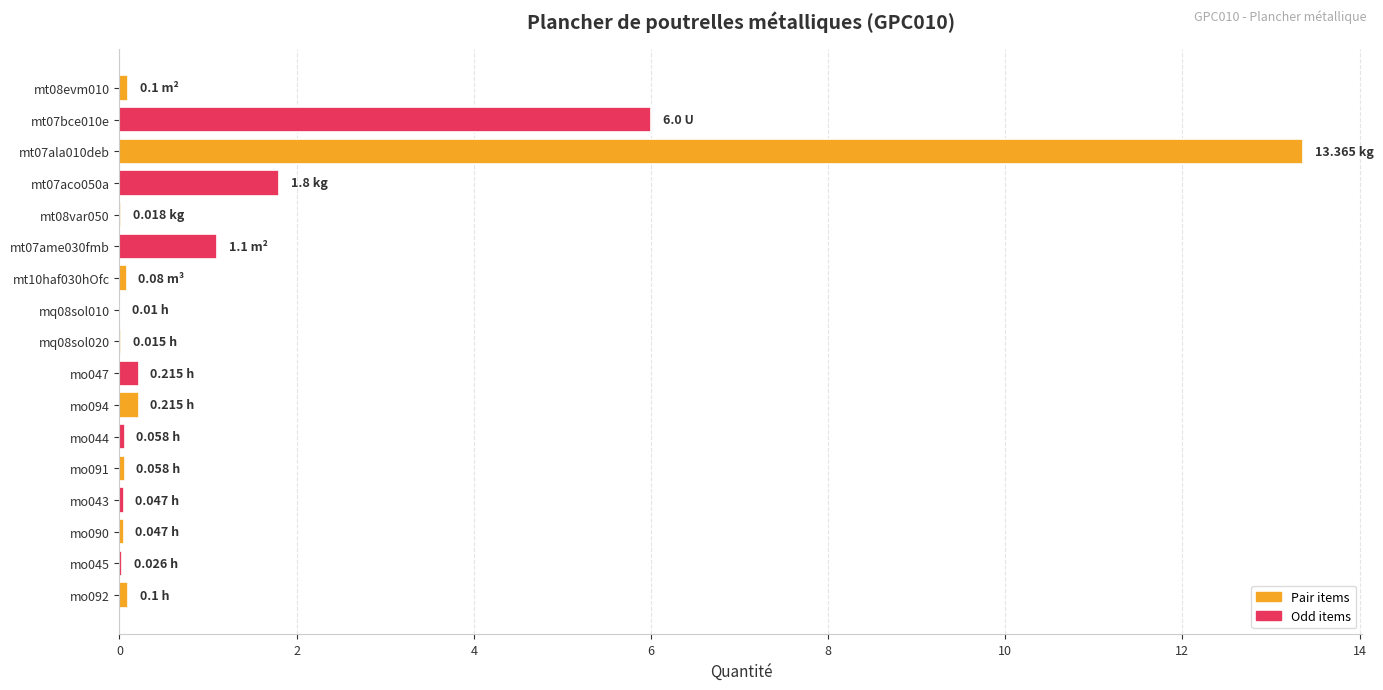

What is the sum of all values?

23.3